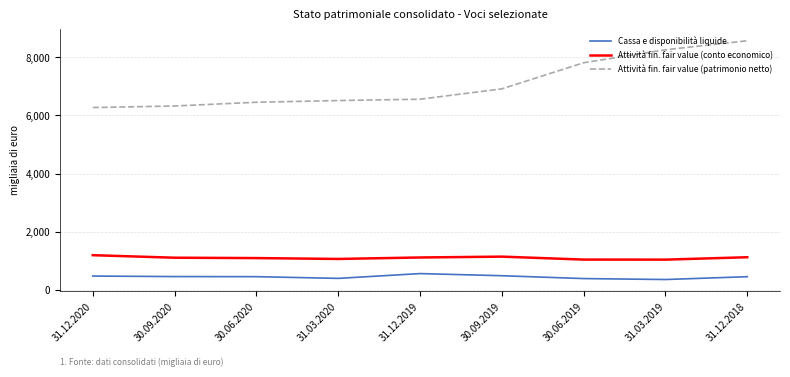

Which series has the largest range (max minus min)?

Attività fin. fair value (patrimonio netto)